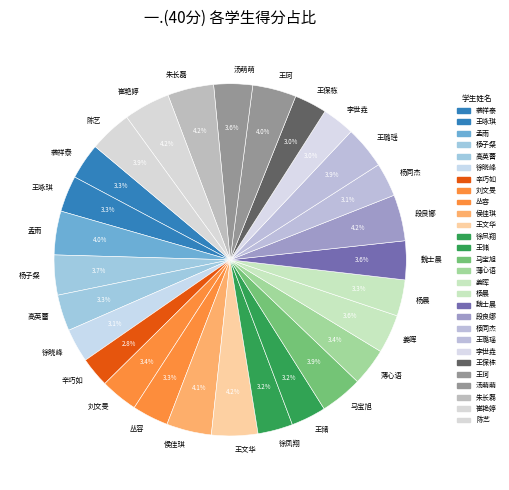

Is 姜晖 the majority of the pie?

No